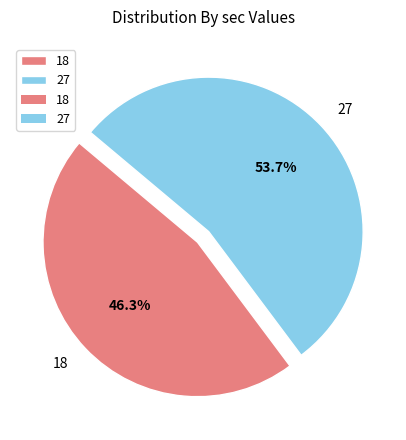

Which category accounts for the majority?

27